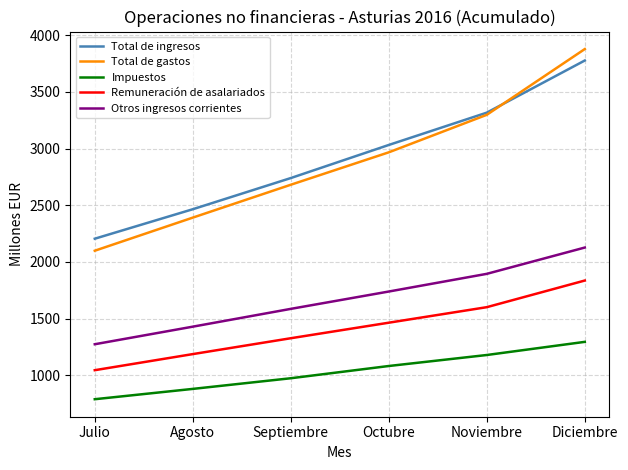

True or false: Impuestos and Remuneración de asalariados cross at least once.

False